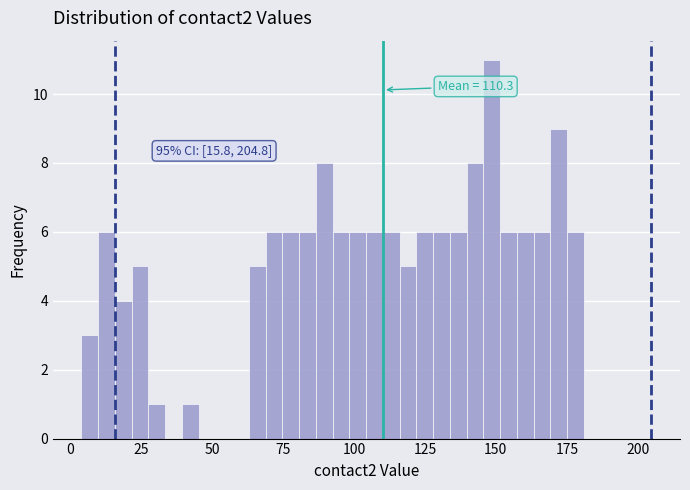

Around what value on the x-axis is the tallest bar? Give the approximate position of its centre, as read against the axis.

150